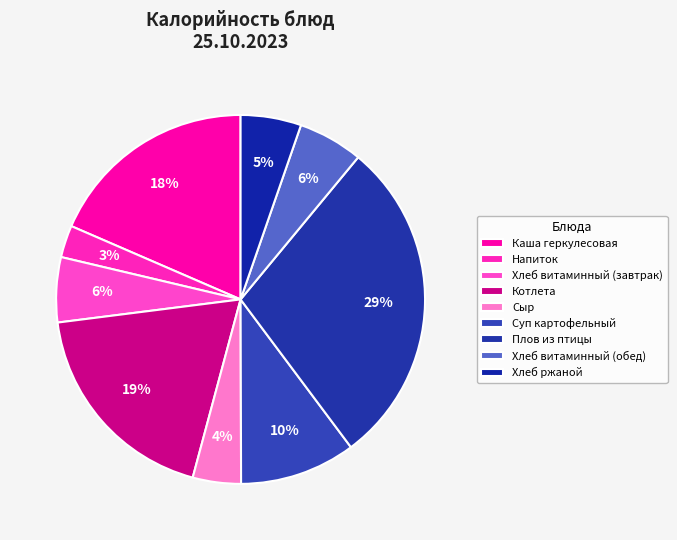

To the nearest percent, what is the combined percentage of Хлеб витаминный (обед) and Хлеб ржаной?

11%